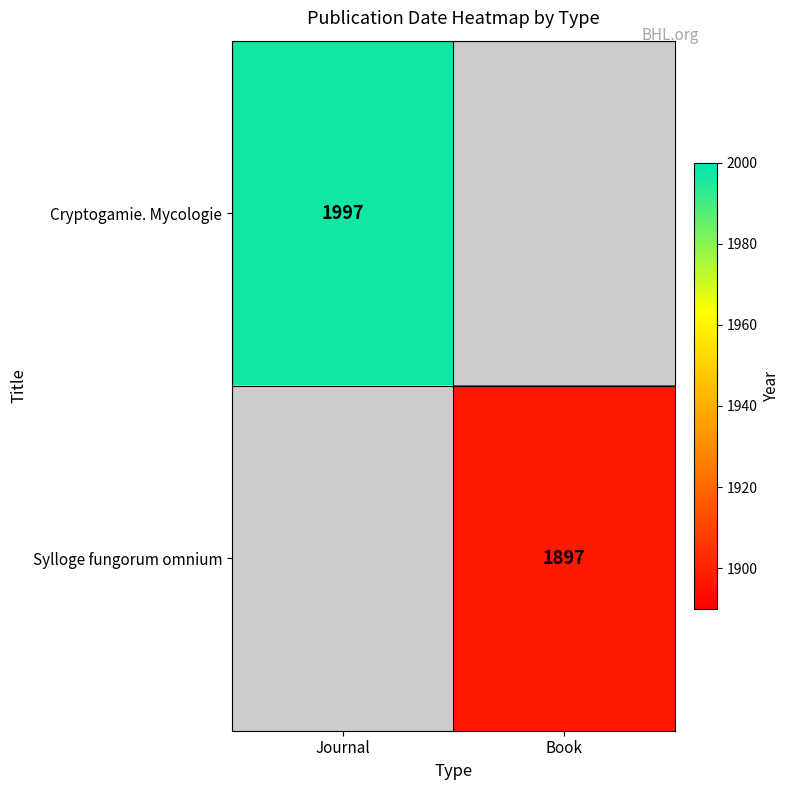

True or false: Cryptogamie. Mycologie has a value of 3078 at Journal.

False